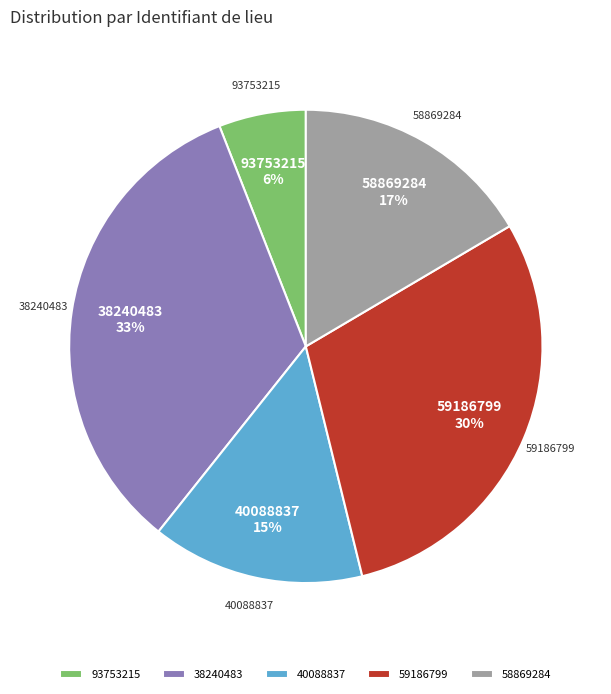

Which category has the biggest portion of the pie?

38240483